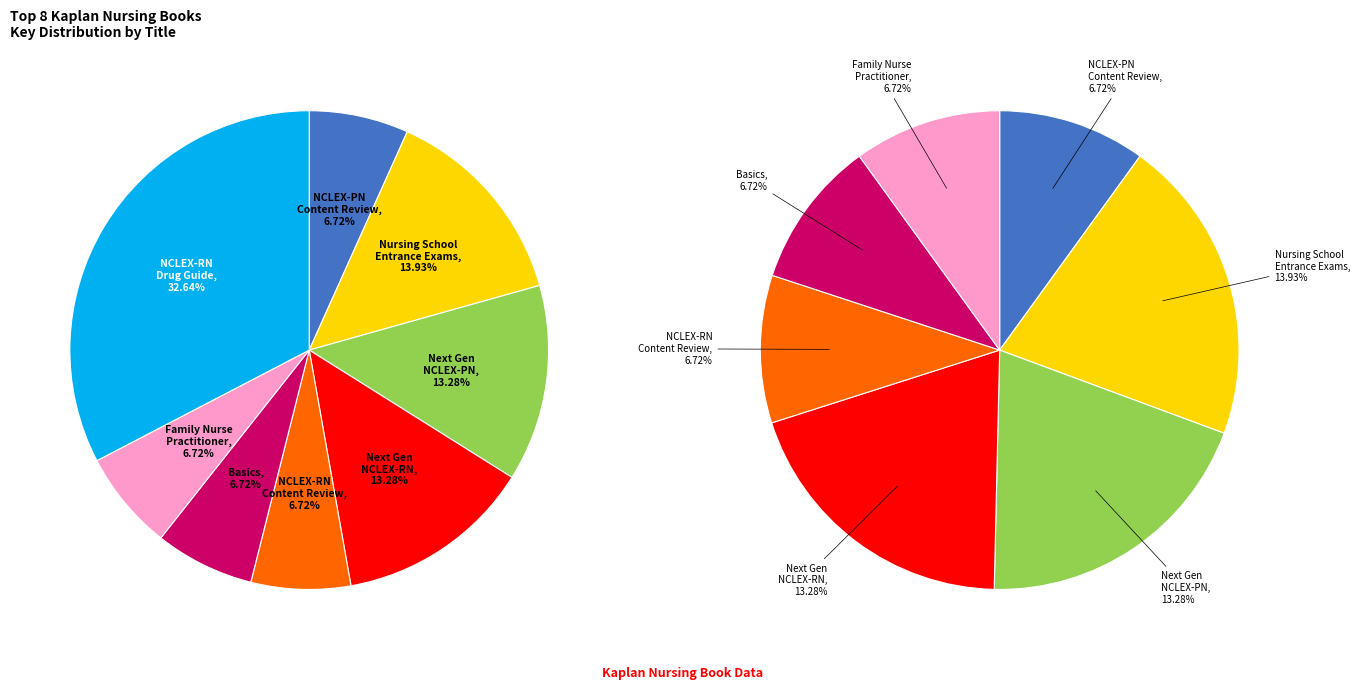

Is there a majority slice in this chart?

No